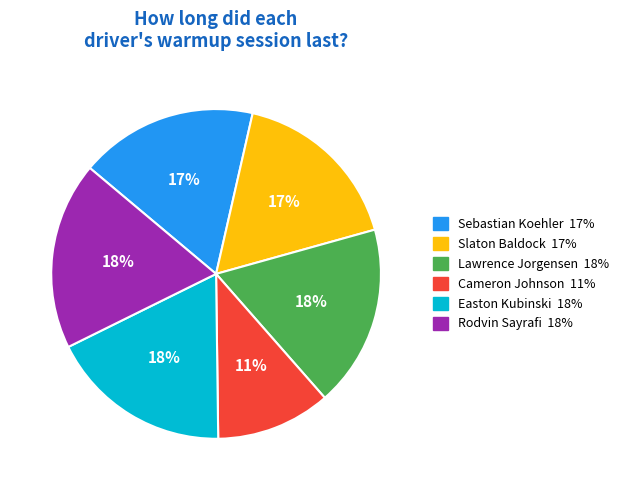

What is the ratio of the value at Cameron Johnson to the value at Rodvin Sayrafi?

0.6